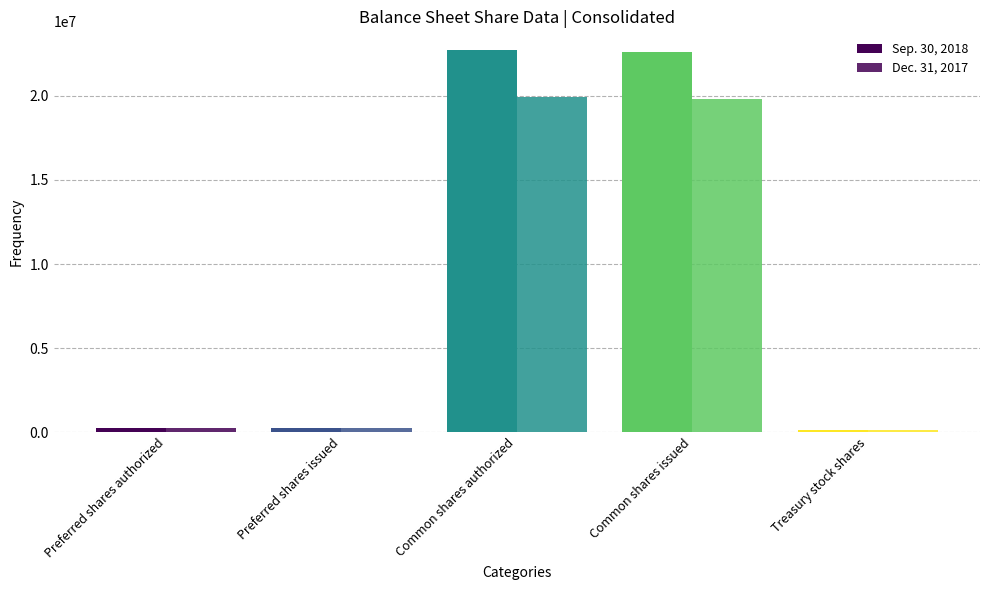

What is the minimum value for Dec. 31, 2017?

103334